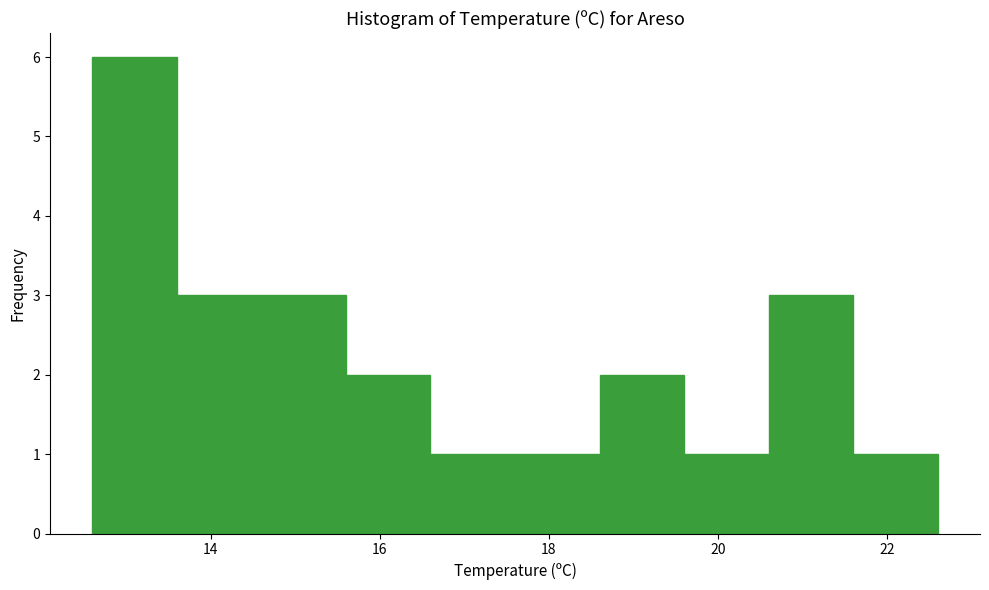

Reading left to right, transcribe this chart: for each bar, give the range it covers on the x-axis and its height. The values are not printed on the chart, so give them approximately, as read against the axis.

12.6 to 13.6: 6
13.6 to 14.6: 3
14.6 to 15.6: 3
15.6 to 16.6: 2
16.6 to 17.6: 1
17.6 to 18.6: 1
18.6 to 19.6: 2
19.6 to 20.6: 1
20.6 to 21.6: 3
21.6 to 22.6: 1